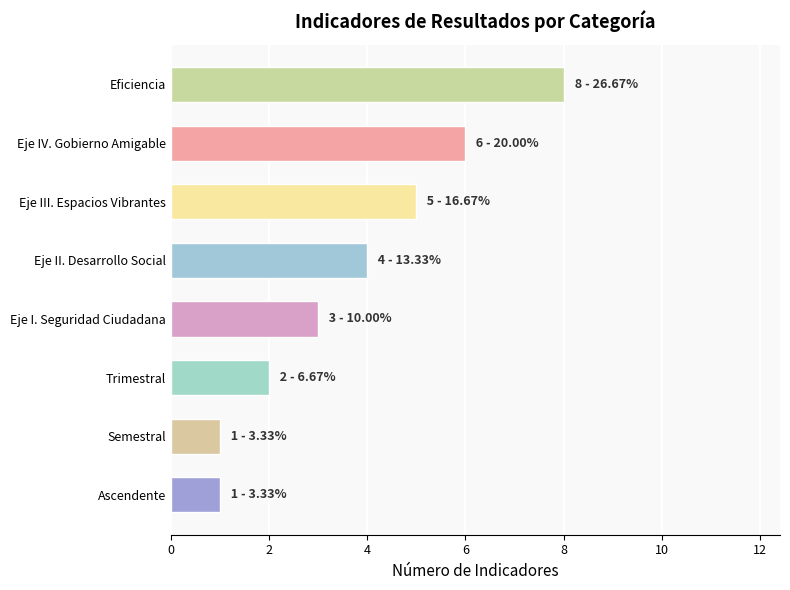

Reading top to bottom, extract all data points from this chart.

Eficiencia=8	Eje IV. Gobierno Amigable=6	Eje III. Espacios Vibrantes=5	Eje II. Desarrollo Social=4	Eje I. Seguridad Ciudadana=3	Trimestral=2	Semestral=1	Ascendente=1